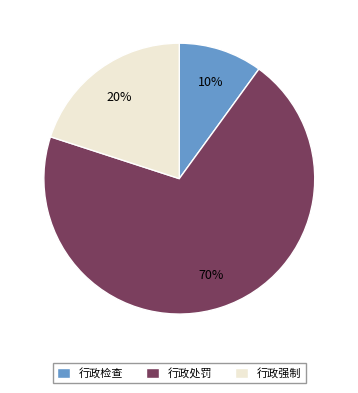

Do 行政强制 and 行政处罚 together represent more than half of the pie?

Yes